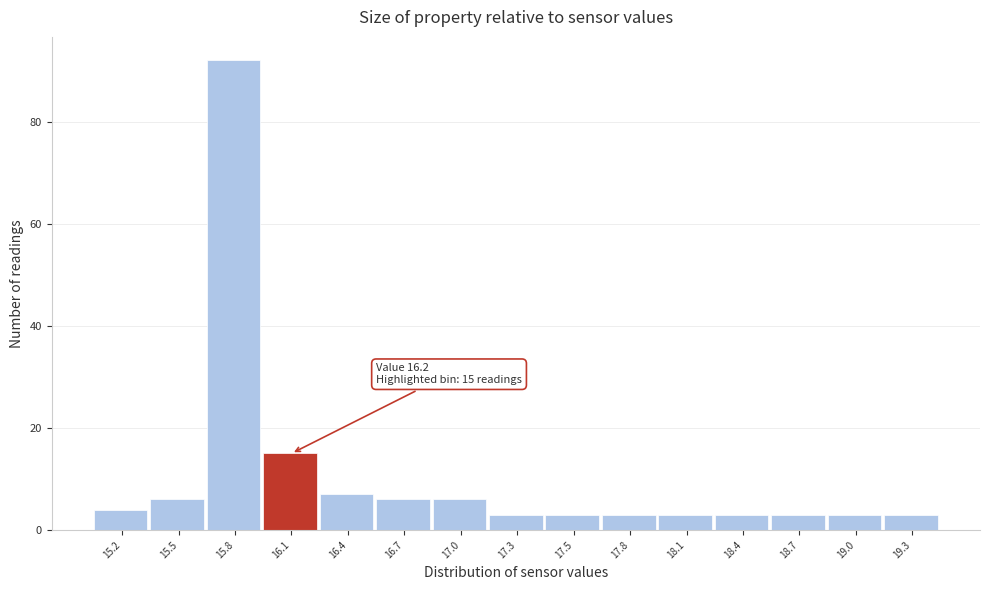

Reading left to right, what are all the values shown in this chart?

15.2=4	15.5=6	15.8=92	16.1=15	16.4=7	16.7=6	17.0=6	17.3=3	17.5=3	17.8=3	18.1=3	18.4=3	18.7=3	19.0=3	19.3=3